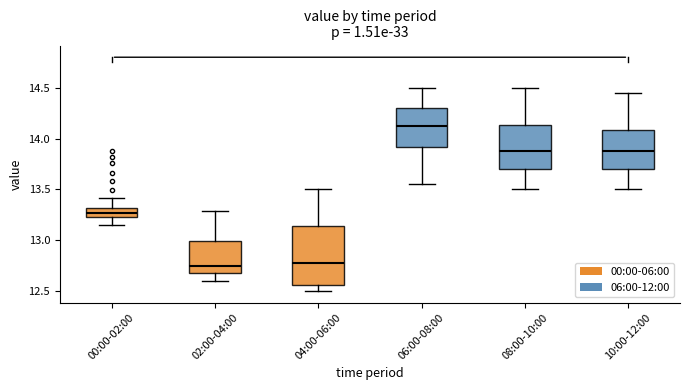

Reading left to right, transcribe this box plot: for each box, give where its median line is, the range the box spans, and where its two whiskers end, as read against the y-axis. The values are not printed on the chart, so give them approximately, as read against the axis.

00:00-02:00: median 13.25 (inside the box), box 13.25 to 13.30, whiskers 13.15 to 13.40
02:00-04:00: median 12.75, box 12.65 to 13.00, whiskers 12.60 to 13.30
04:00-06:00: median 12.80, box 12.55 to 13.15, whiskers 12.50 to 13.50
06:00-08:00: median 14.15, box 13.90 to 14.30, whiskers 13.55 to 14.50
08:00-10:00: median 13.90, box 13.70 to 14.15, whiskers 13.50 to 14.50
10:00-12:00: median 13.90, box 13.70 to 14.10, whiskers 13.50 to 14.45